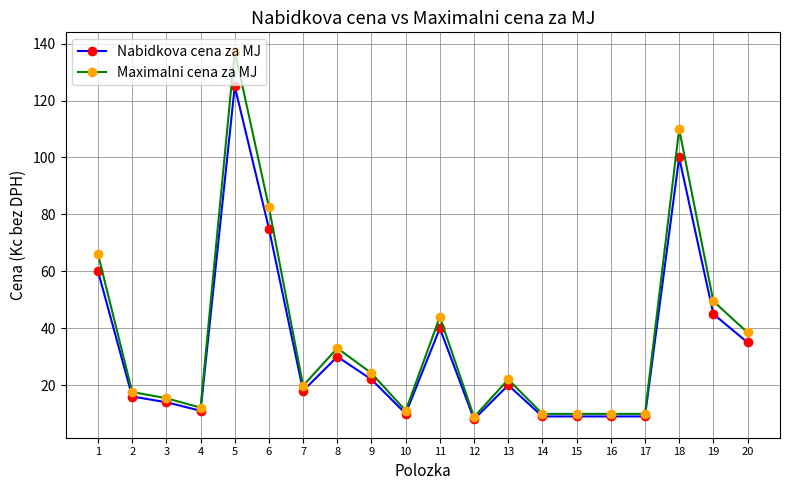

What is the highest value of the Maximalni cena za MJ series?

137.5